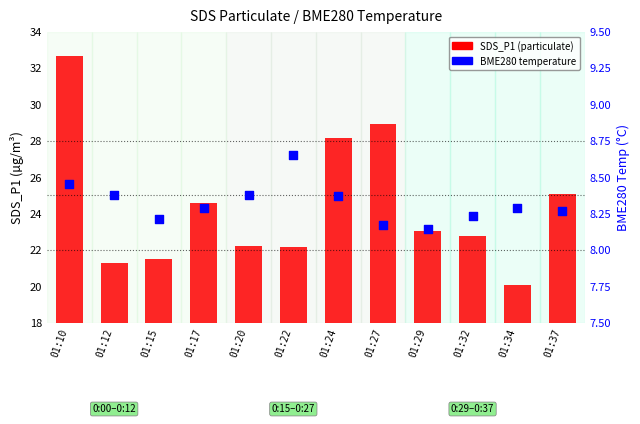

Which series has the largest Y range (max minus min)?

SDS_P1 (transformed count)